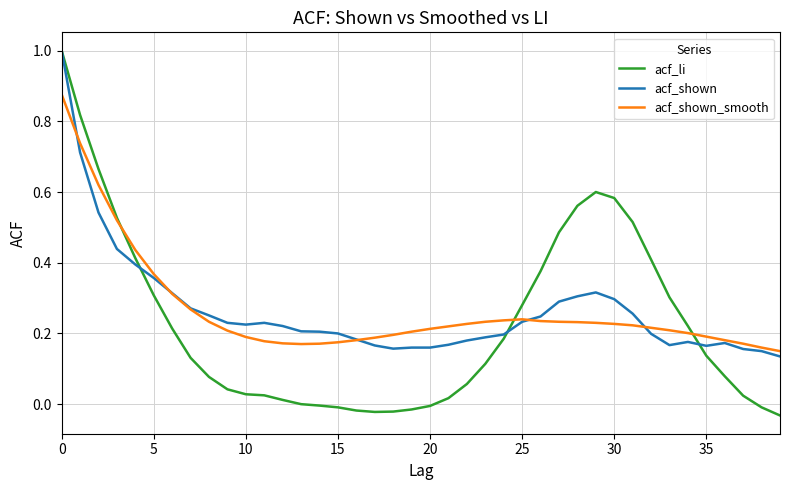

What is the highest value of the acf_li series?

1.0